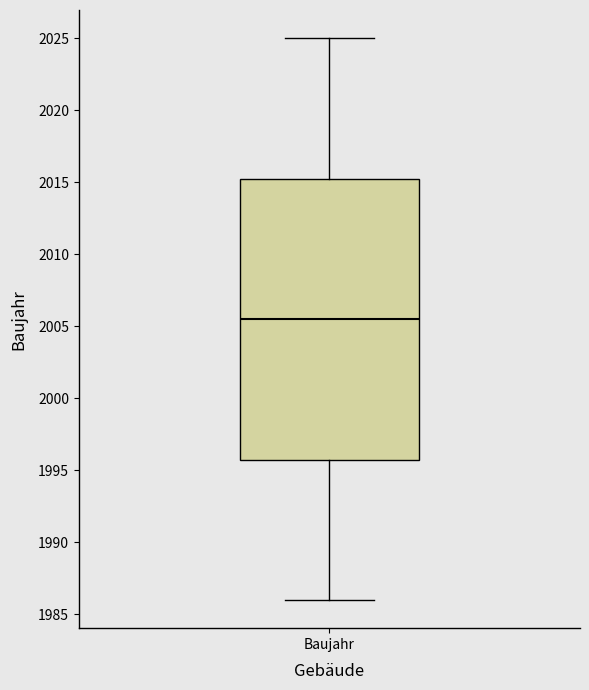

Where is the upper edge of the box for Baujahr on the y-axis? The values are not printed on the chart, so give them approximately, as read against the axis.

2015.5